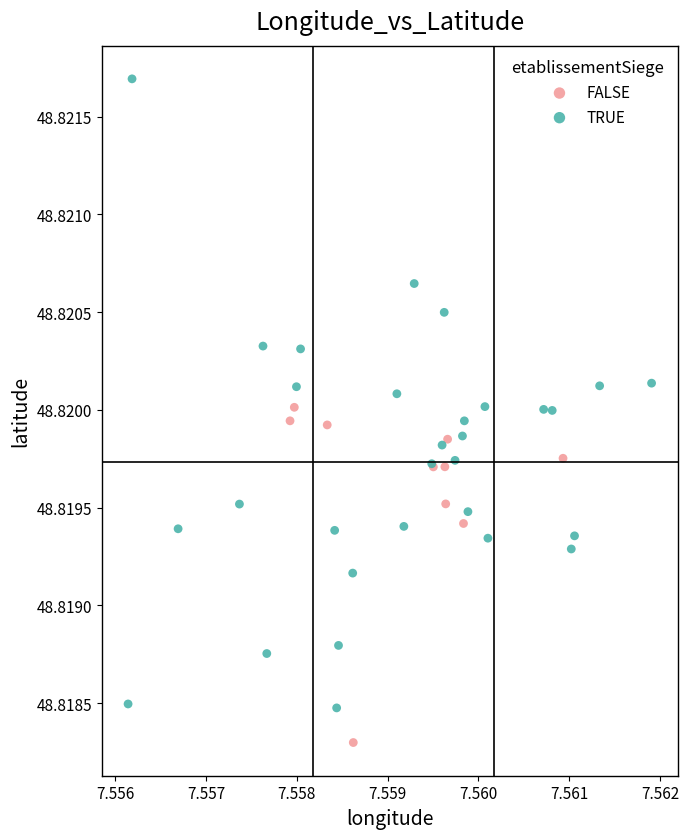

Which series contains the highest Y value?

TRUE